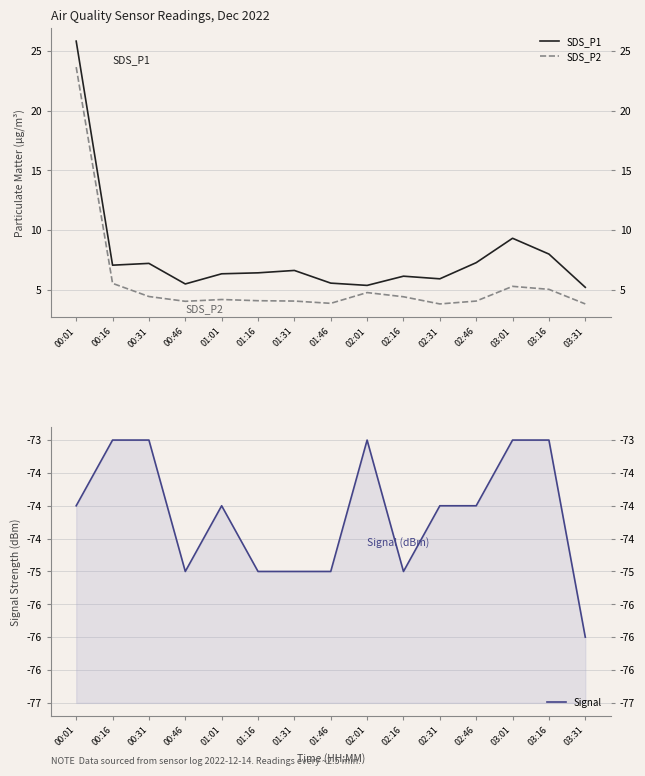

How many interior local valleys does the SDS_P1 series have?

4